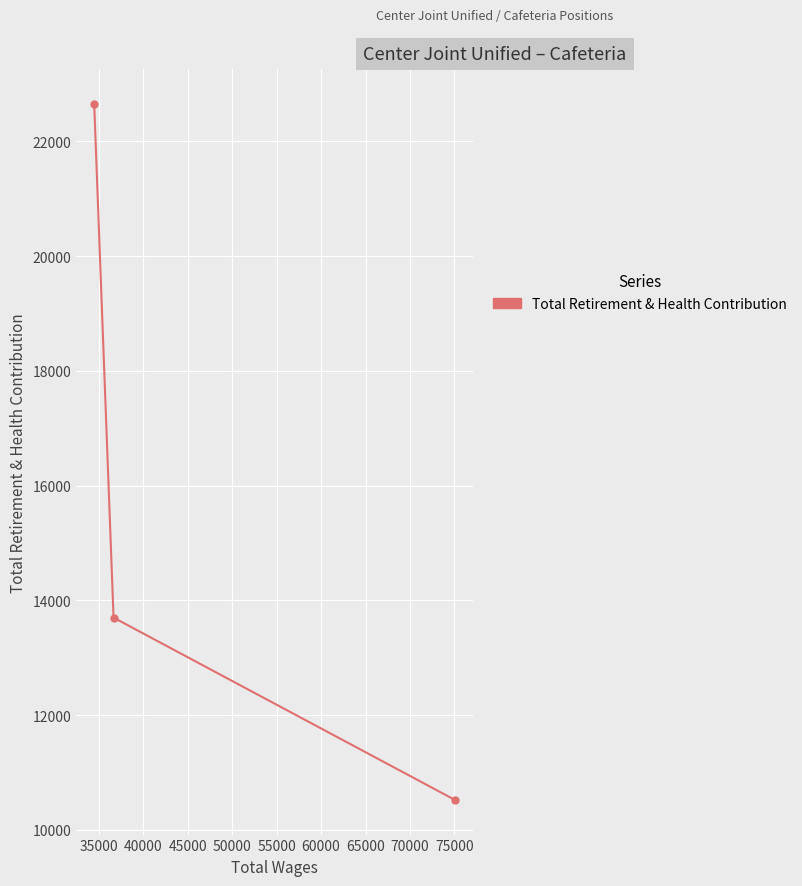

What is the value of the 3rd point from the left?

10523